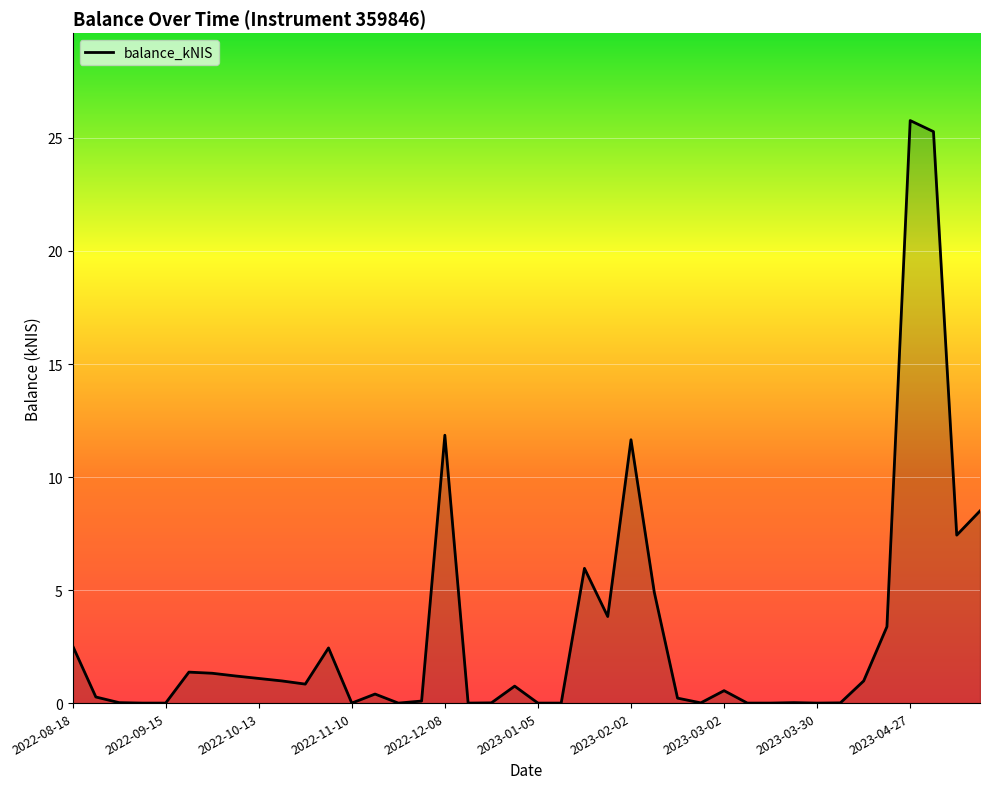

The chart shows a value of -15.6 at 2023-01-05. True or false?

False